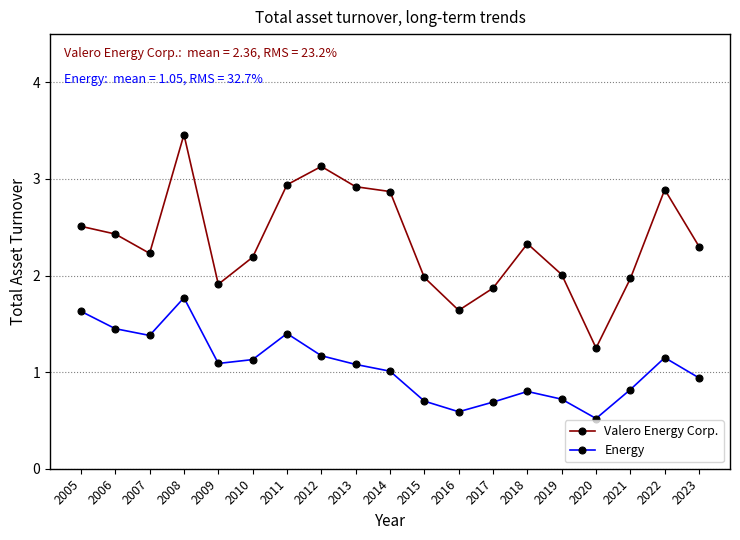

Which series has the largest range (max minus min)?

Valero Energy Corp.